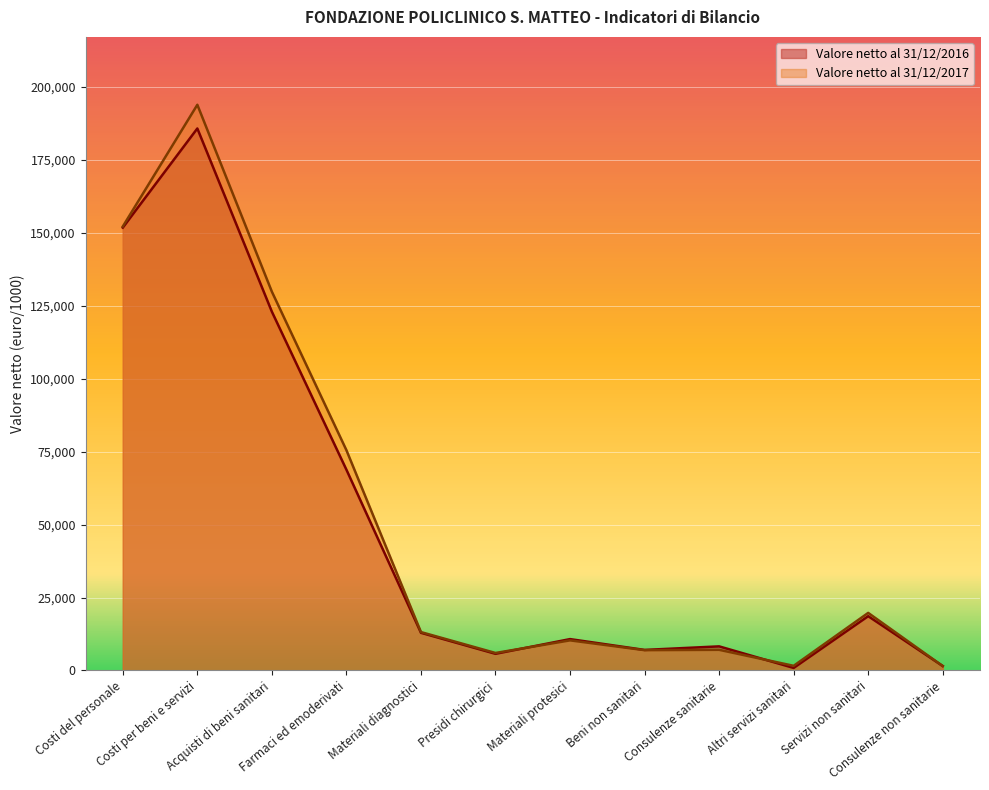

True or false: Valore netto al 31/12/2016 has more than 1 interior local peaks.

True